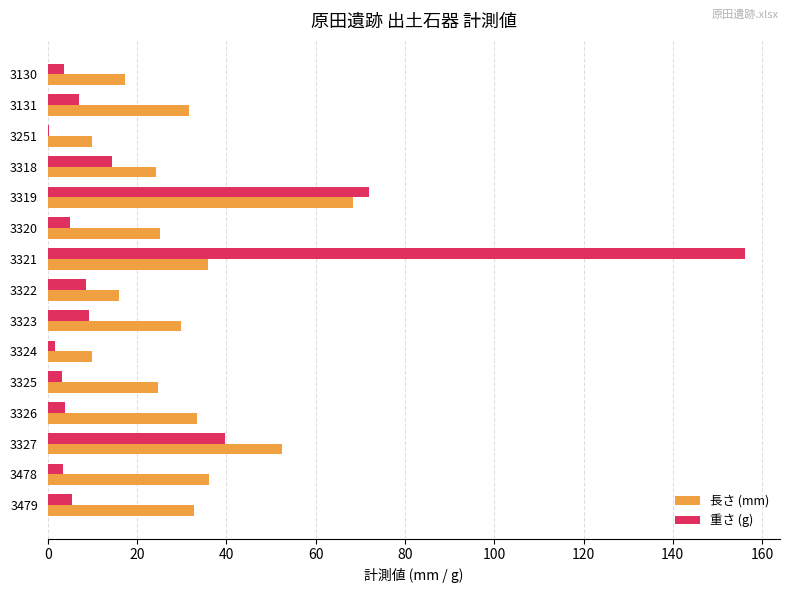

At which label does 重さ (g) reach its peak?

3321